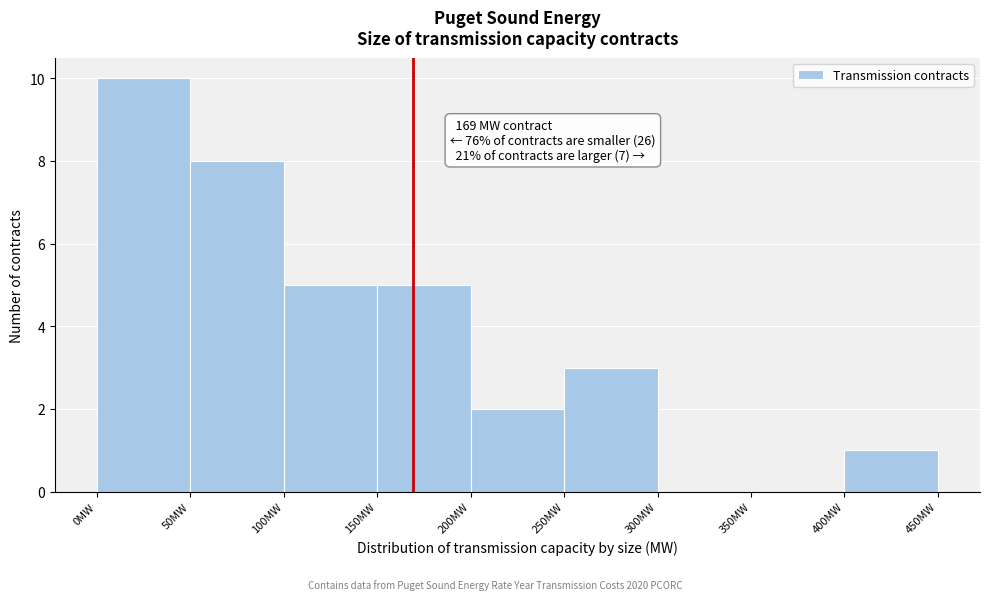

Over which range of the x-axis is the bar tallest?

0 to 50